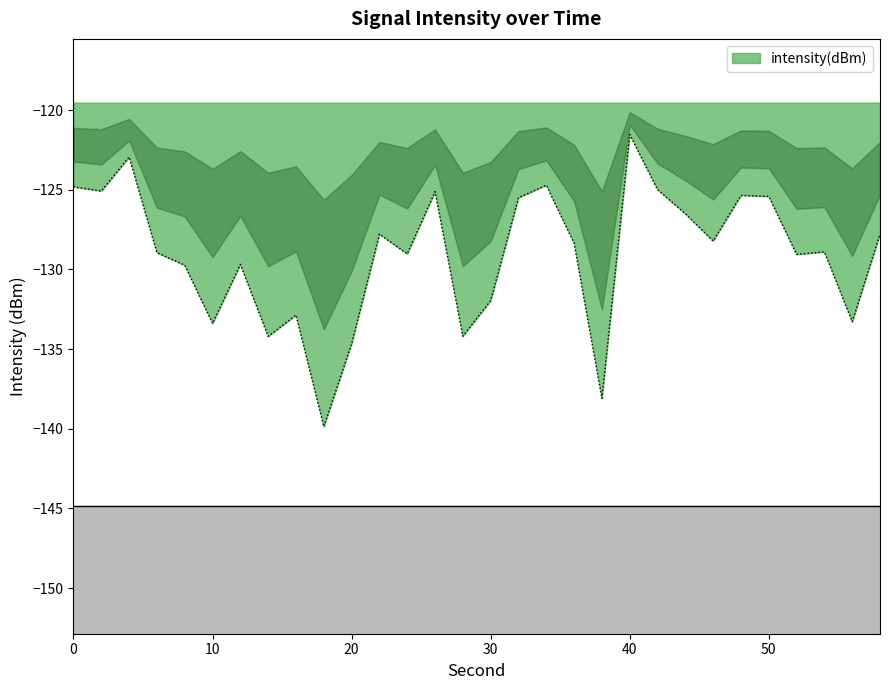

Reading left to right, transcribe all the data shown in this chart.

-124.8	-125.1	-122.9	-128.9	-129.7	-133.4	-129.7	-134.2	-132.9	-139.9	-134.7	-127.8	-129.0	-125.1	-134.2	-132.0	-125.5	-124.7	-128.4	-138.1	-121.5	-125.0	-126.5	-128.2	-125.3	-125.4	-129.1	-128.9	-133.3	-127.8